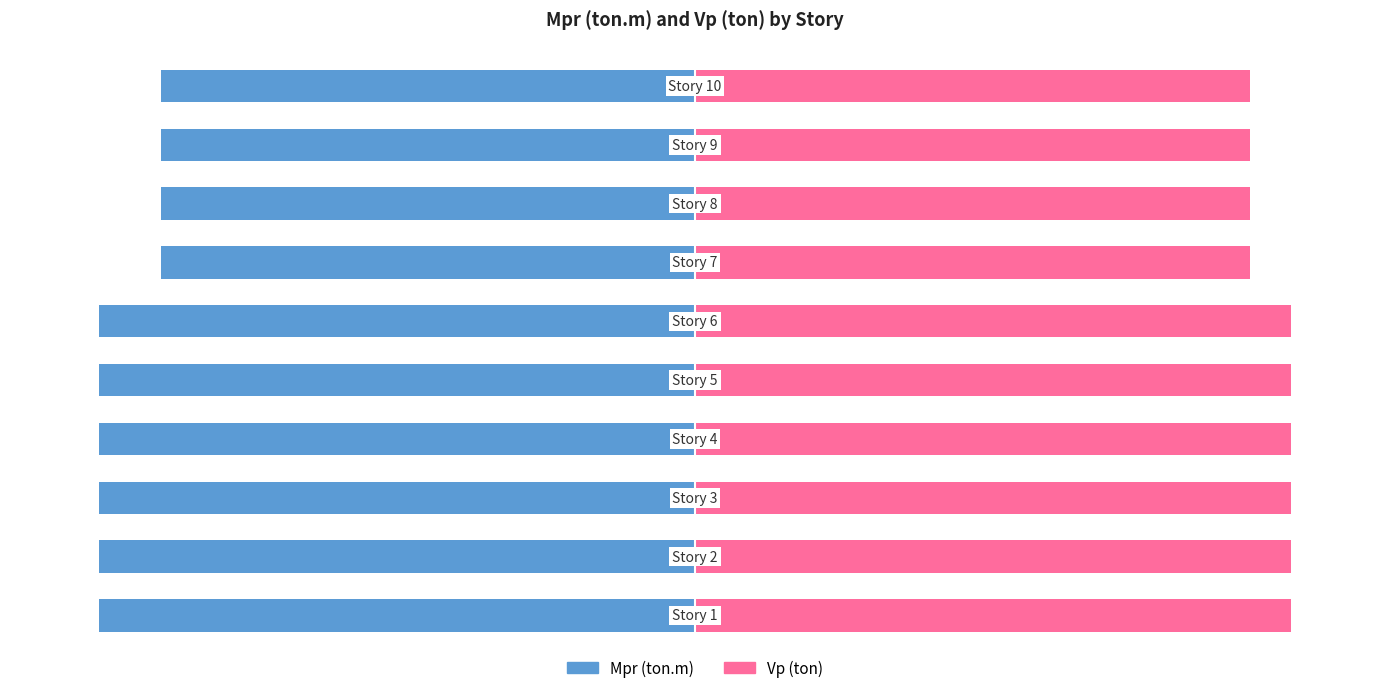

The Vp (ton) series shows 167.3 at 7. True or false?

False